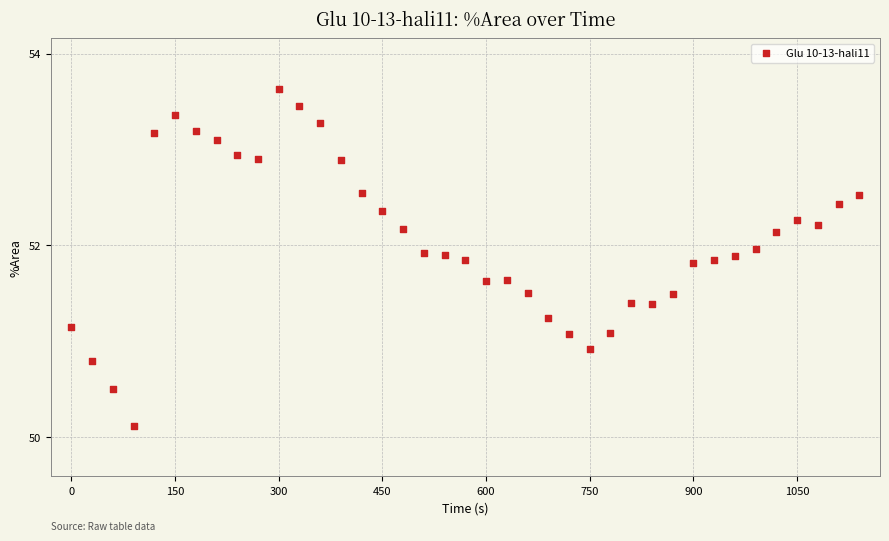

What is the range of X values (max minus min)?

1140.0